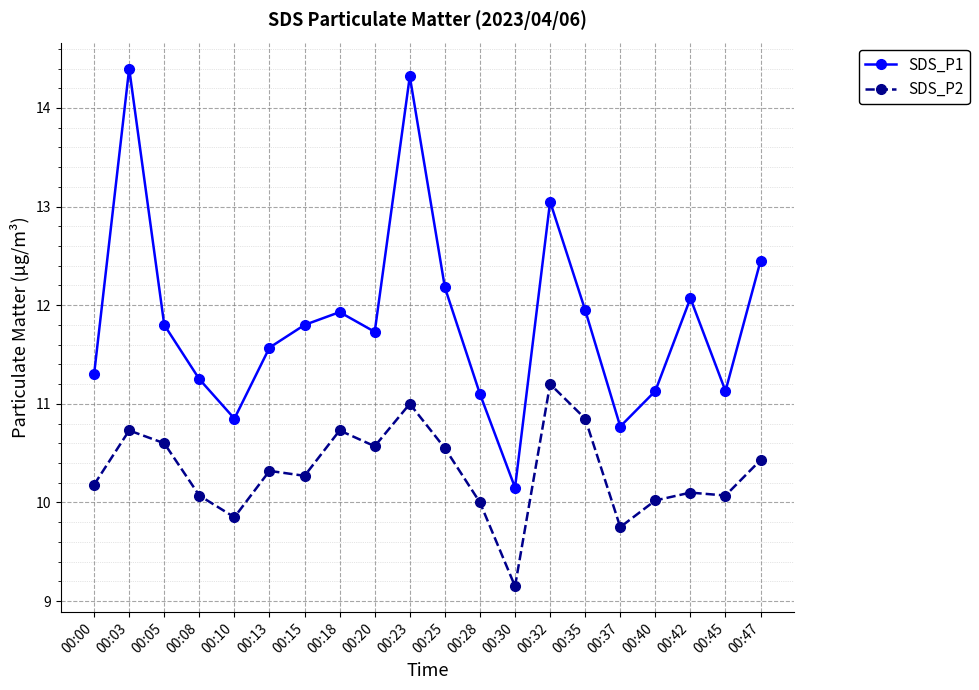

True or false: SDS_P2 has more than 1 interior local peaks.

True